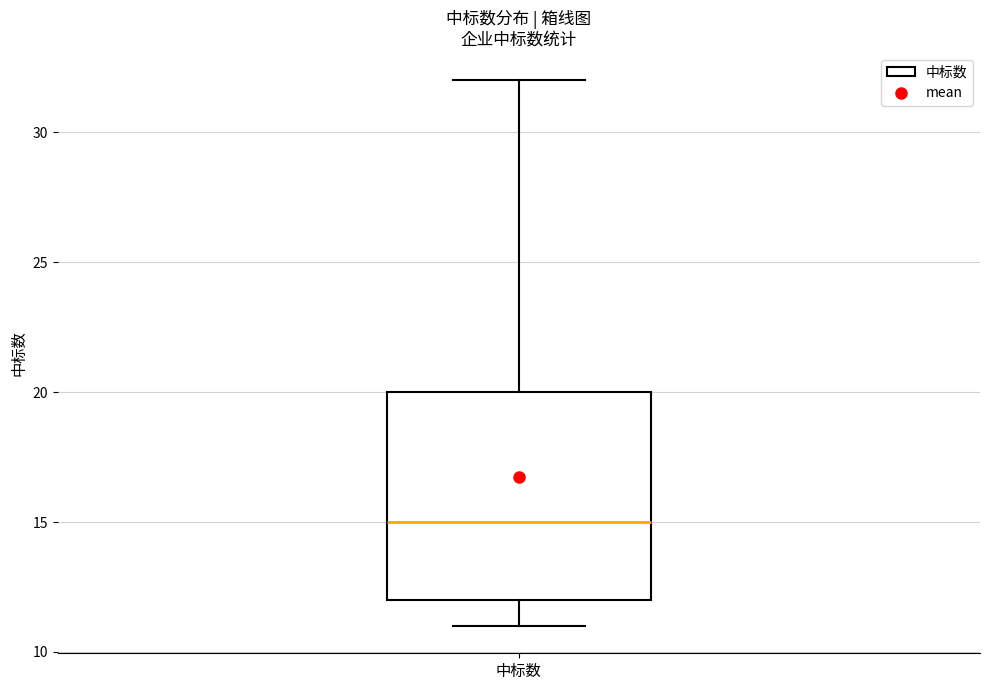

Transcribe this box plot: give where the median line is, the range the box spans, and where the two whiskers end, as read against the y-axis. The values are not printed on the chart, so give them approximately, as read against the axis.

median 15, box 12 to 20, whiskers 11 to 32